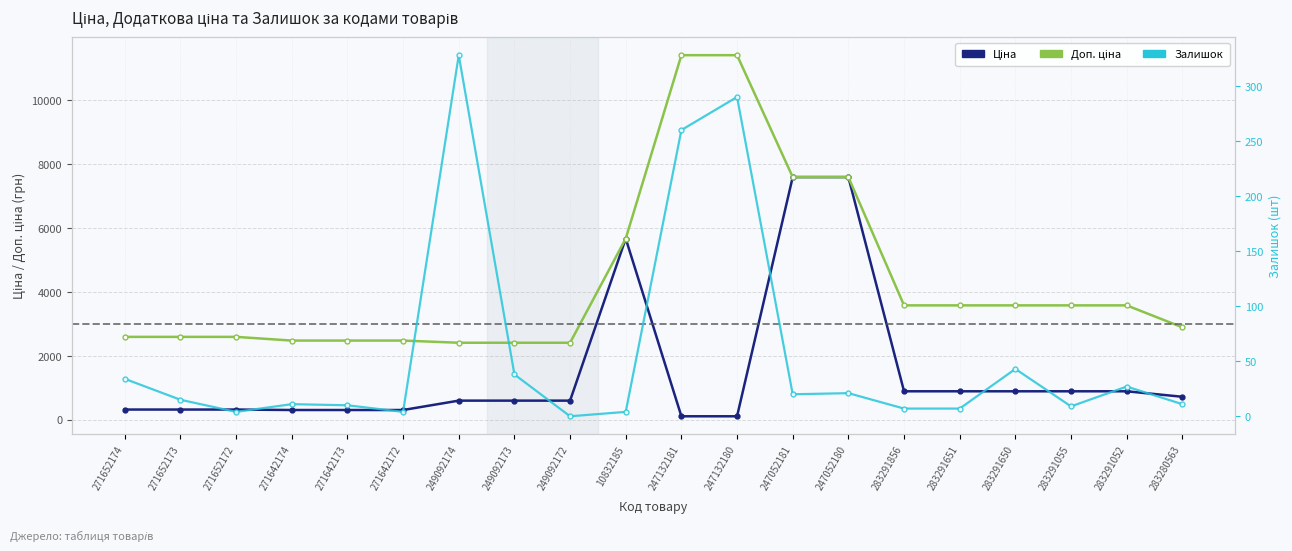

Rank the series by their maximum value, from lowest to highest.

Залишок, Ціна, Доп. ціна